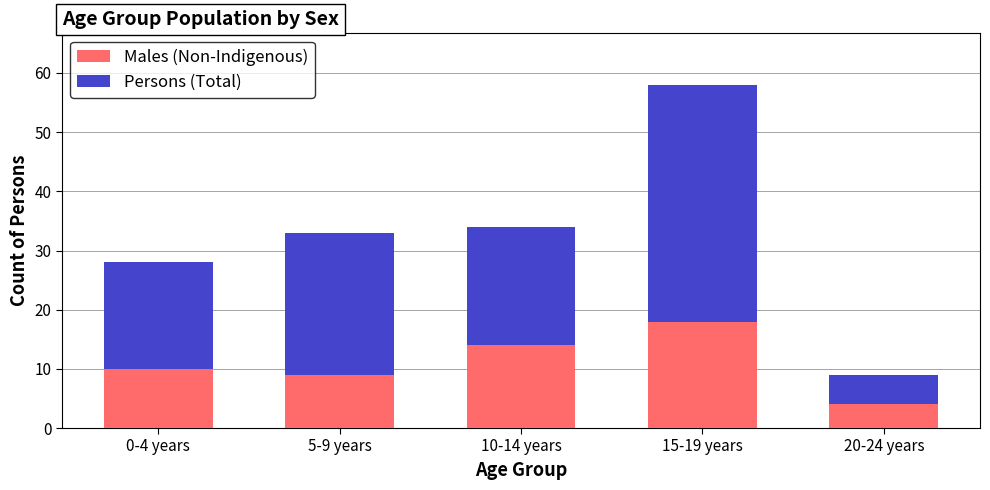

At which label does Males (Non-Indigenous) reach its minimum?

20-24 years